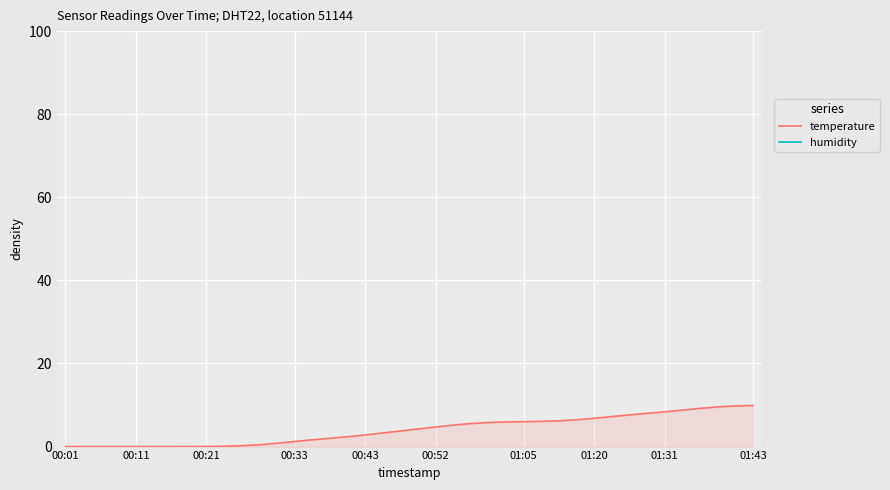

True or false: temperature has a value of 1.6 at 14.

True